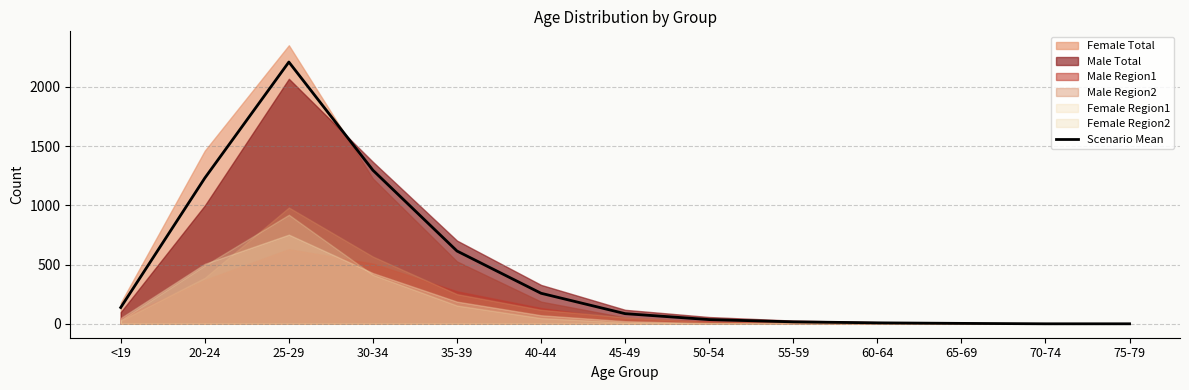

What is the label of the 7th point from the right?

45-49